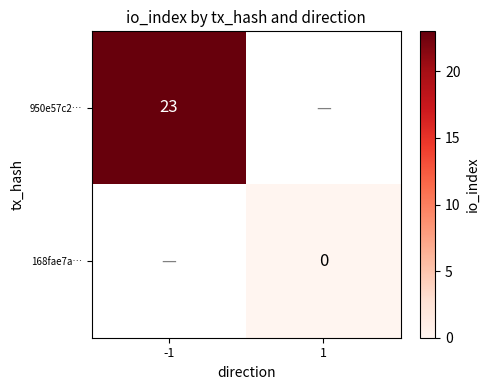

Is the value of 950e57c2… at -1 greater than the value of 168fae7a… at 1?

Yes